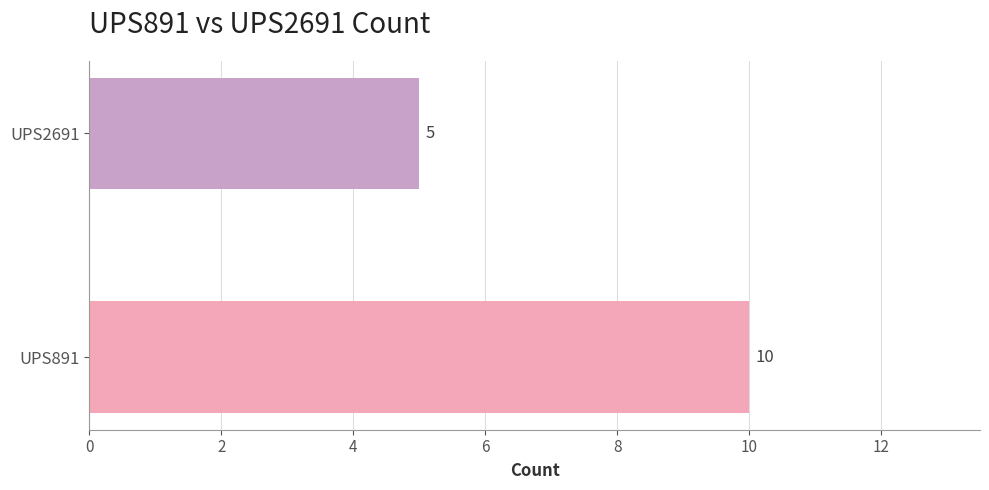

Which label corresponds to the largest value in the chart?

UPS891